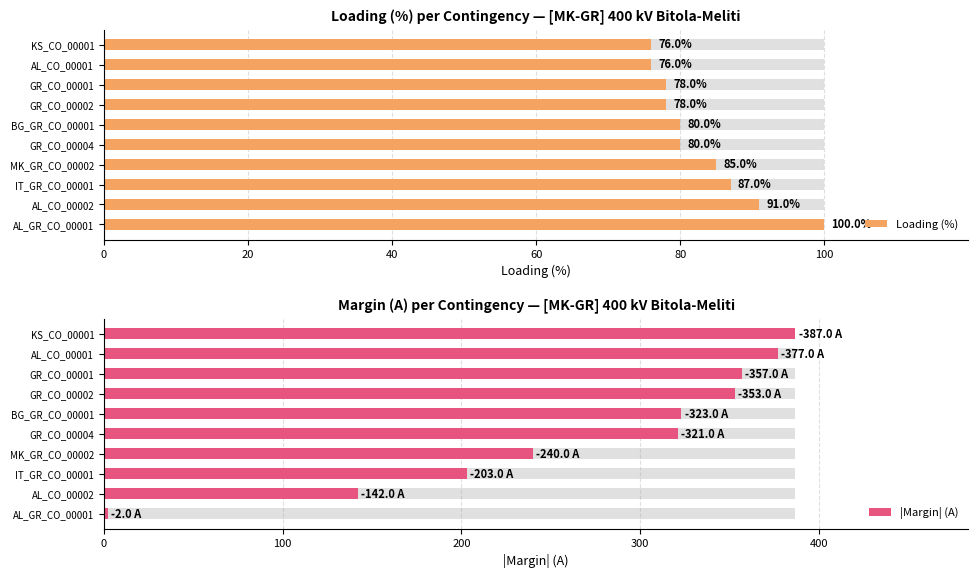

What is the difference between the Loading (%) values at KS_CO_00001 and AL_GR_CO_00001?

24